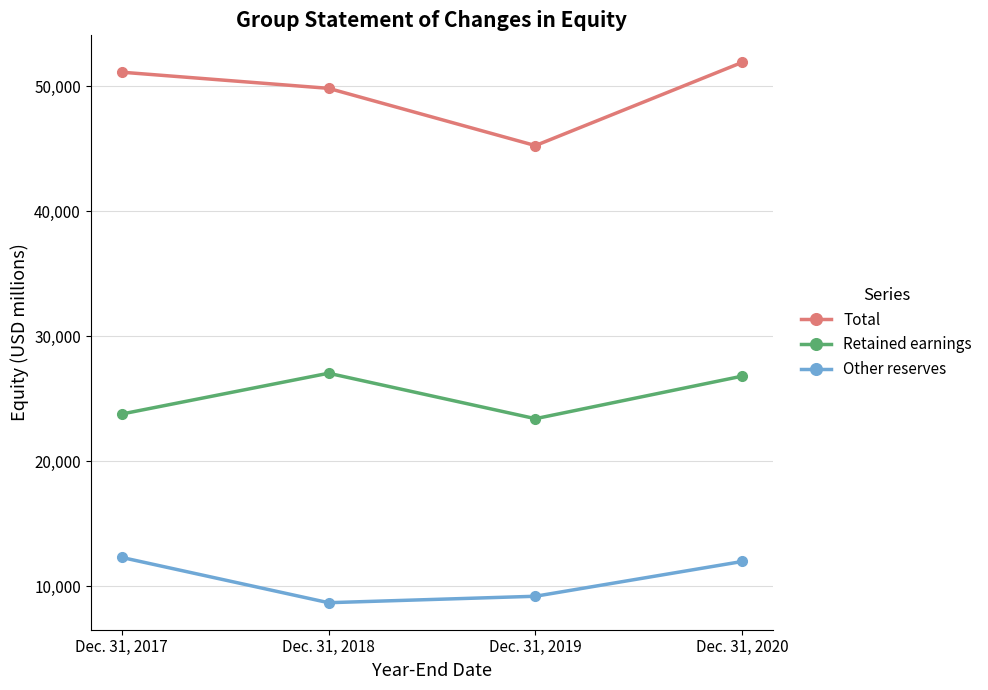

Which series changed the most between Dec. 31, 2017 and Dec. 31, 2019?

Total